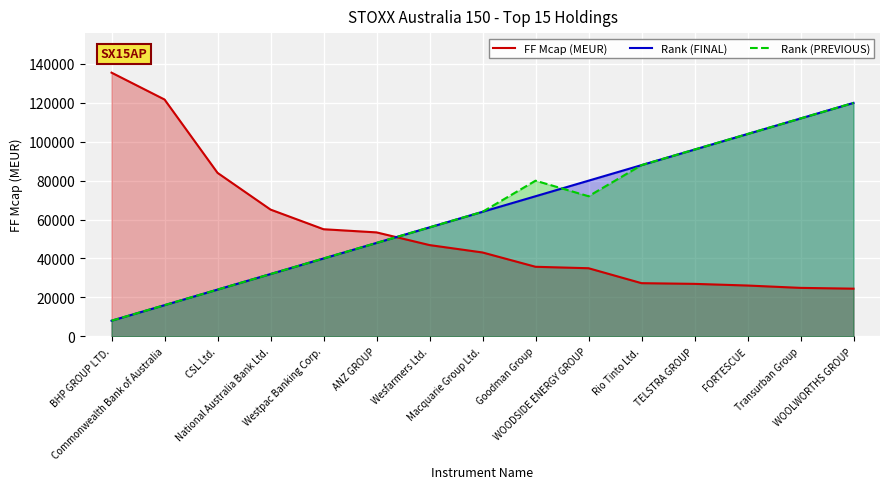

Is it true that Rank (FINAL) equals 13758.0 at BHP GROUP LTD.?

False